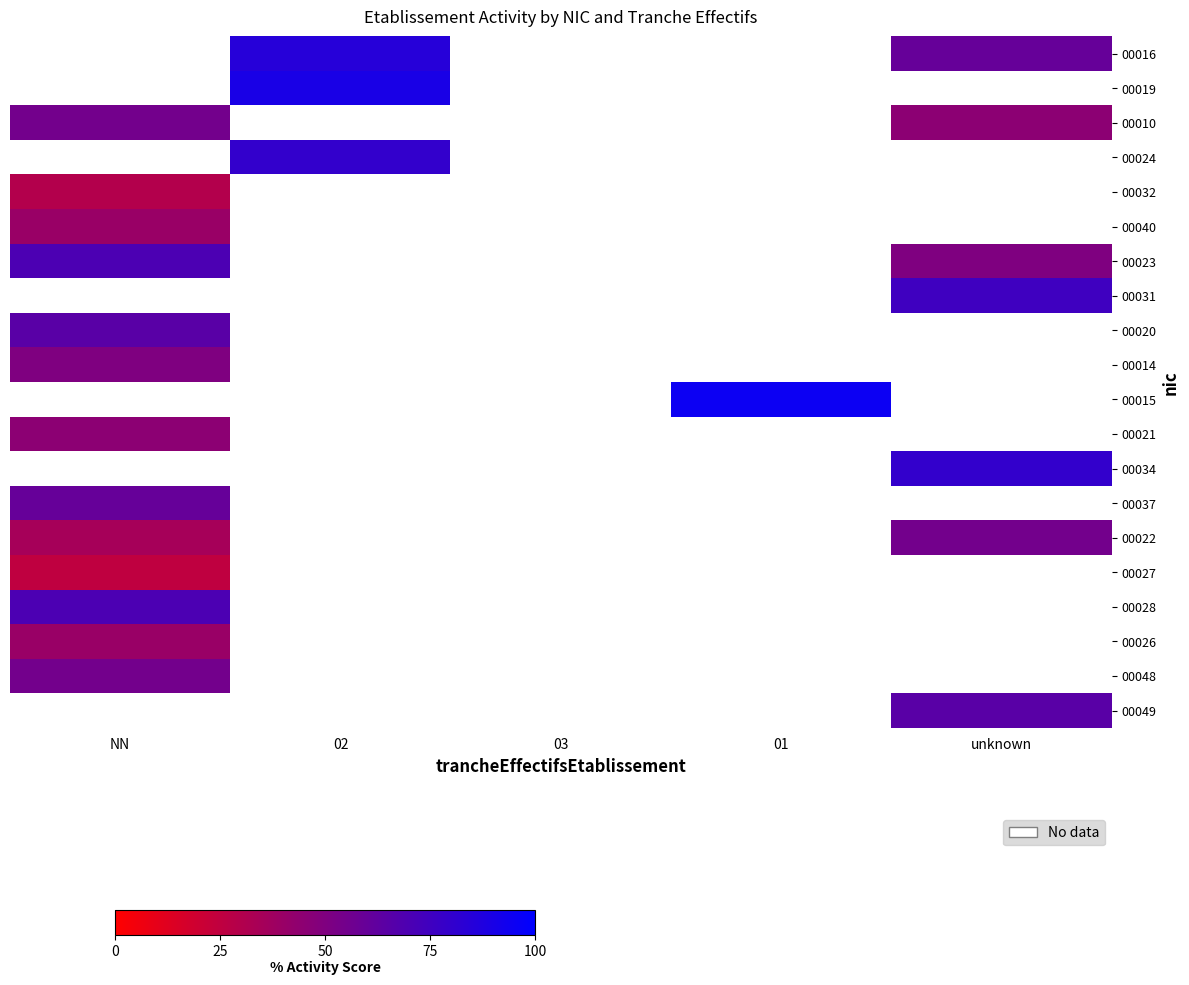

Count the number of categories in the chart.

5